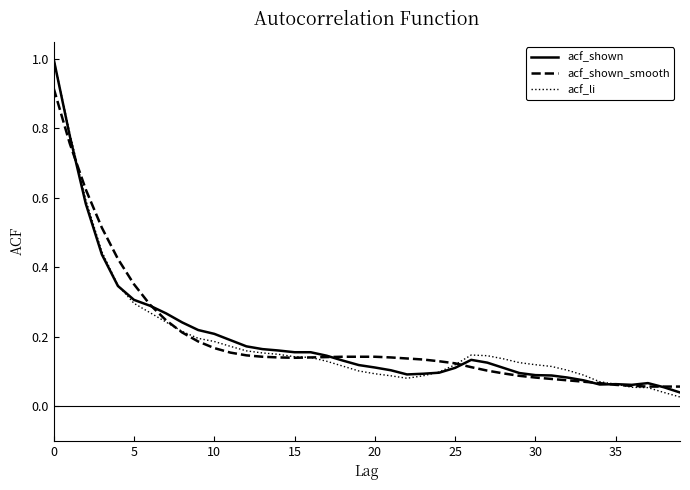

Which series has the widest spread of values?

acf_li